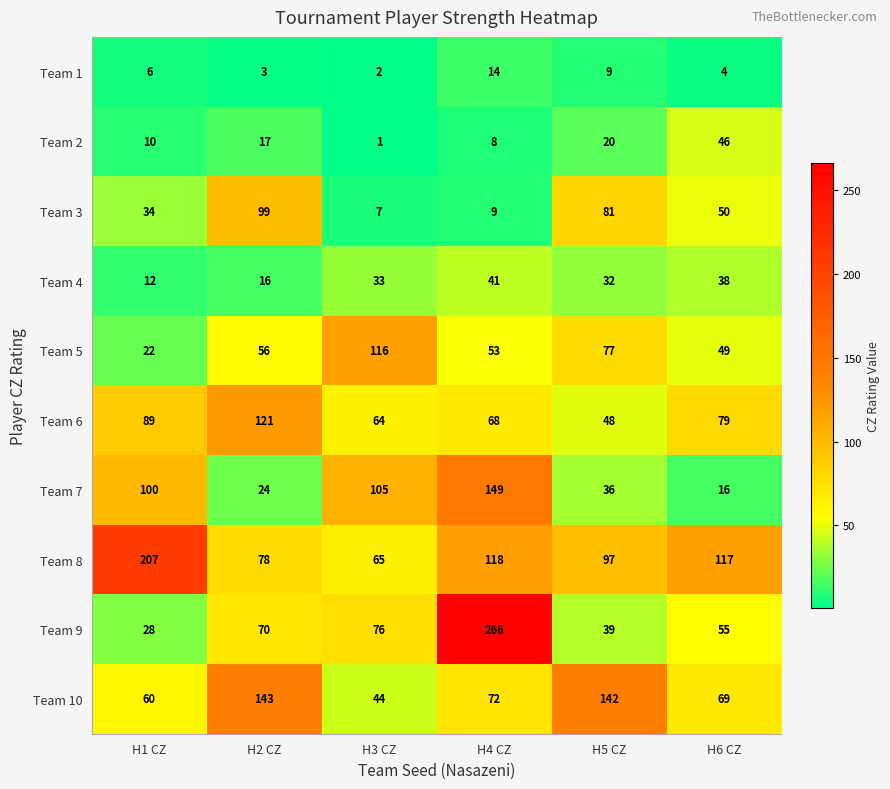

List the series in order of their peak value, highest first.

Team 9, Team 8, Team 7, Team 10, Team 6, Team 5, Team 3, Team 2, Team 4, Team 1